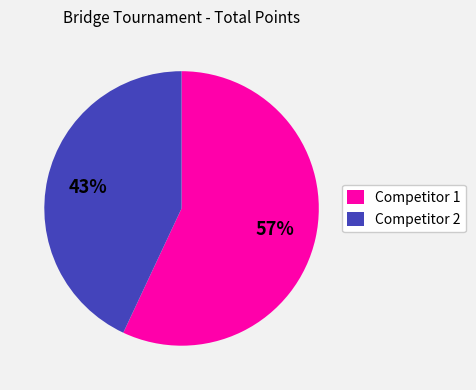

To the nearest percent, what is the combined percentage of Competitor 2 and Competitor 1?

100%